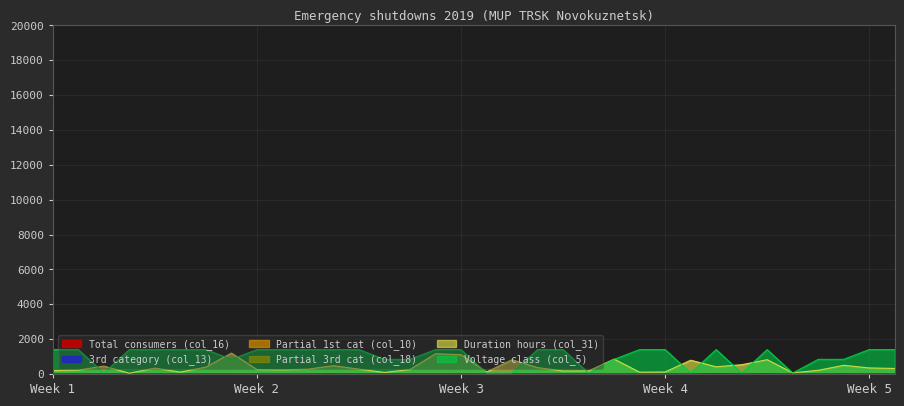

What is the total value across all series at 6?

1510.4